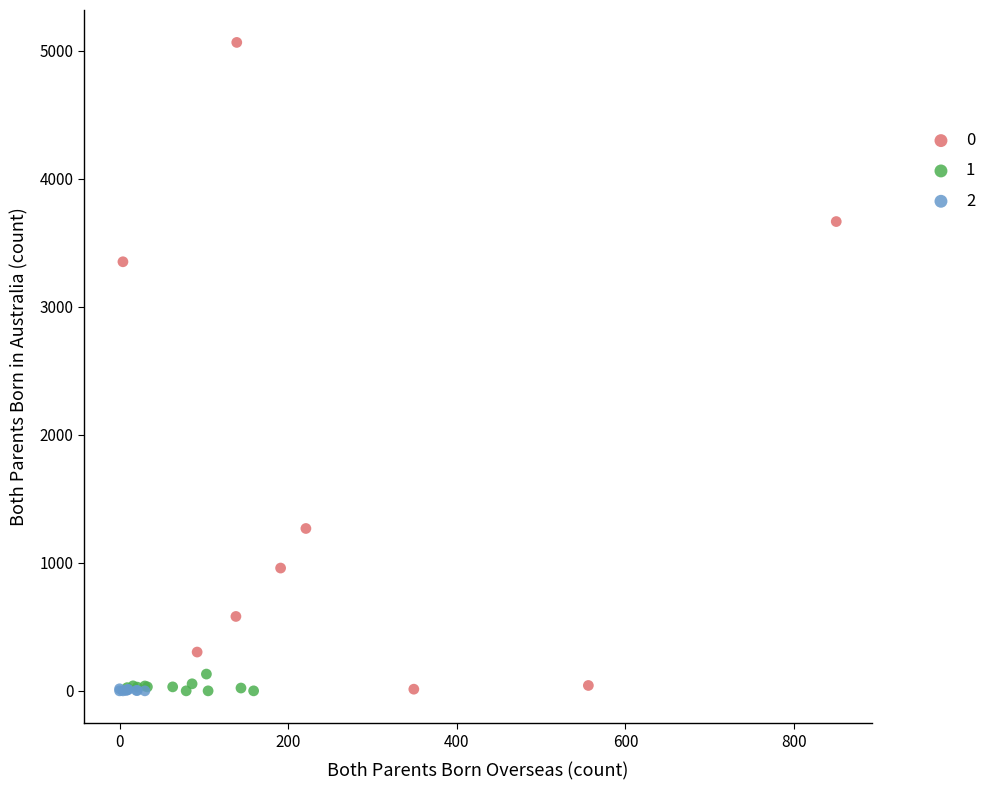

What are all the series names shown in the legend?

0, 1, 2